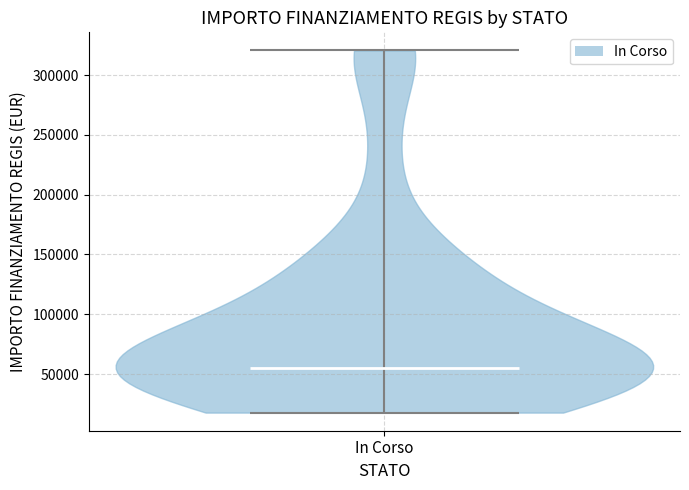

Read this violin plot against the y-axis: where its median line is, and the lowest and highest points the violin reaches. The values are not printed on the chart, so give them approximately, as read against the axis.

median line 55000, lowest point 20000, highest point 320000